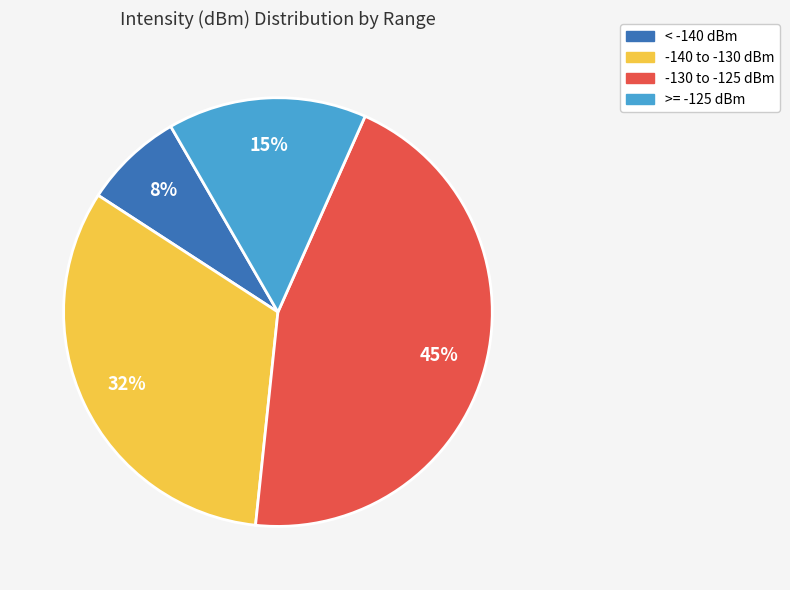

To the nearest percent, what is the average slice percentage?

25%